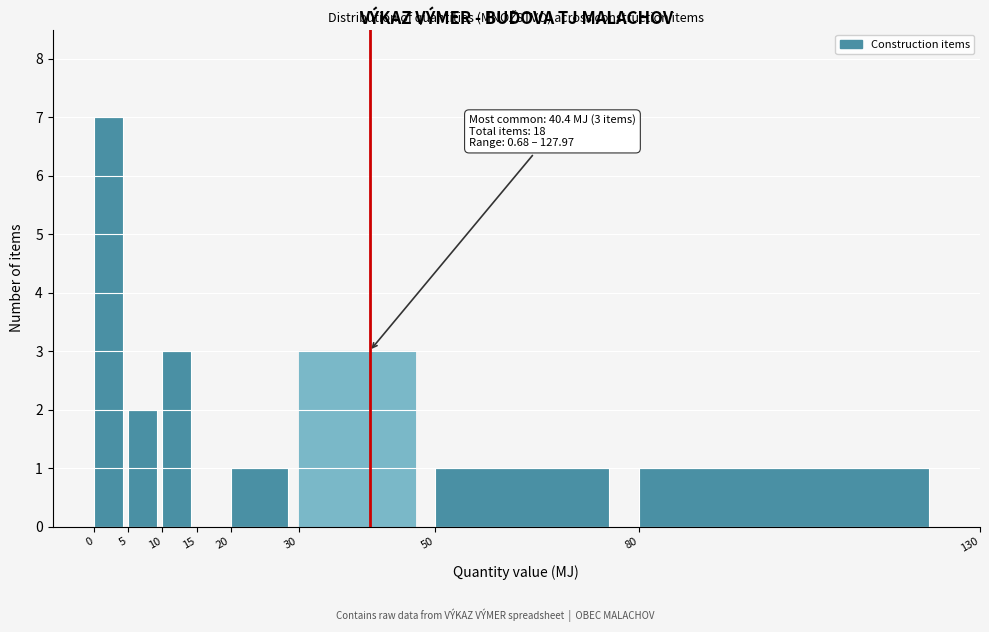

Which range on the x-axis has the tallest bar?

0 to 5